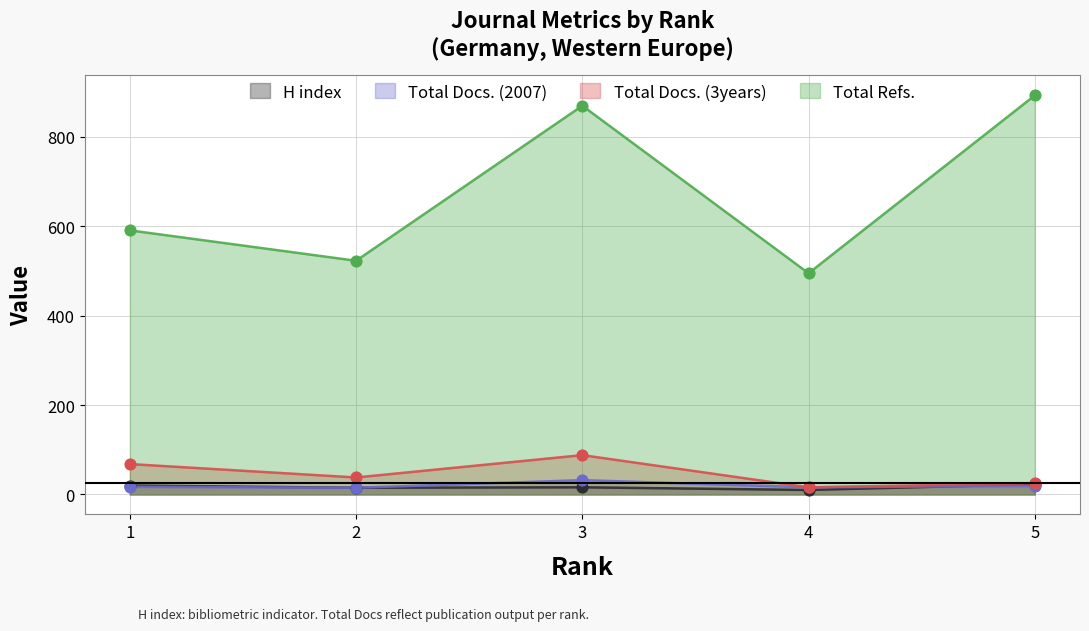

Which series has the widest spread of Y values?

Total Refs.